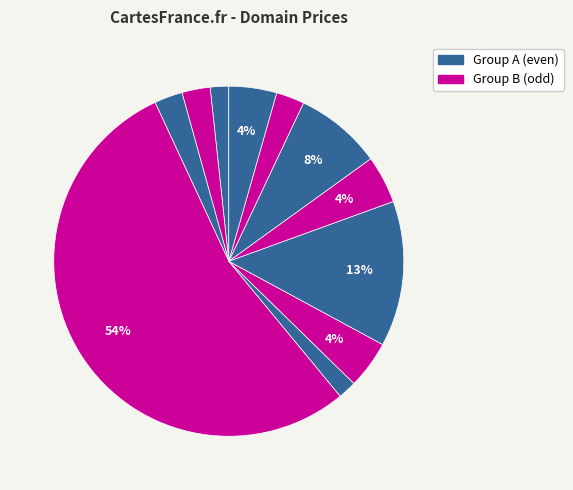

How many slices are in this pie chart?

11